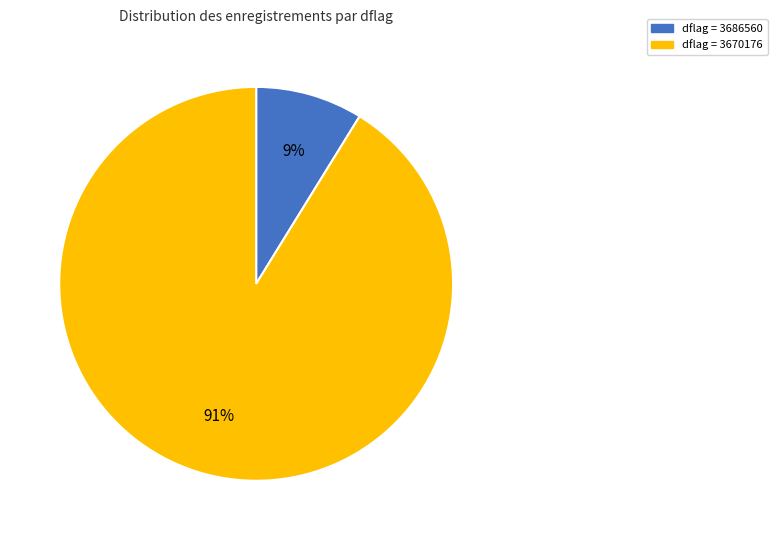

How many slices are in this pie chart?

2